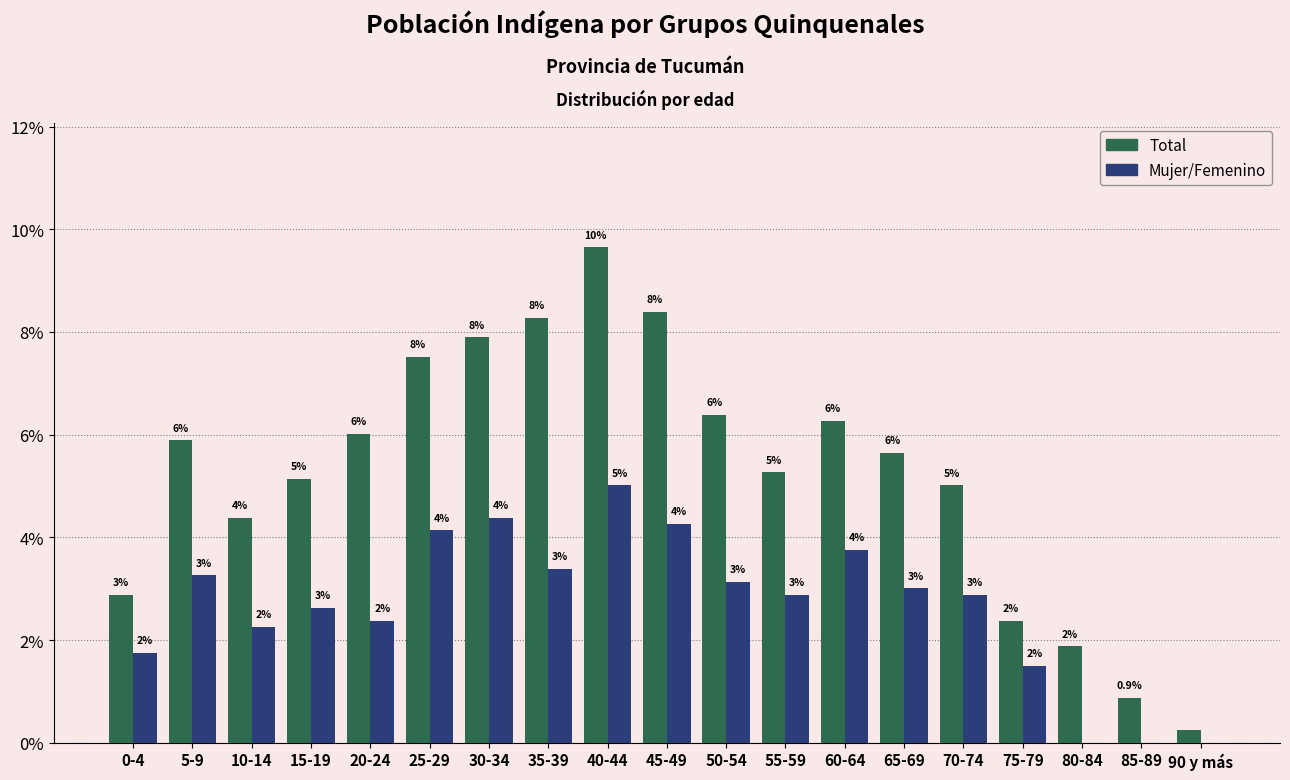

Which series changed the most between 35-39 and 55-59?

Total